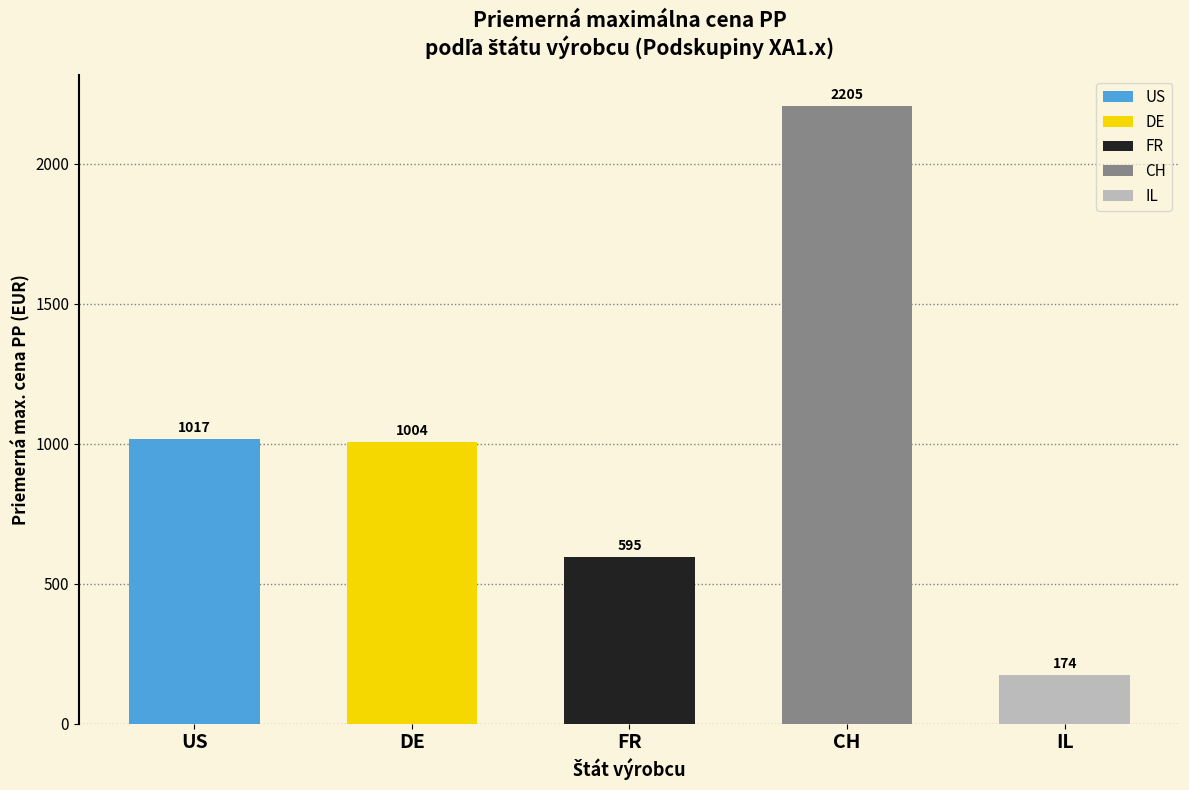

The chart shows a value of 467.5 at US. True or false?

False